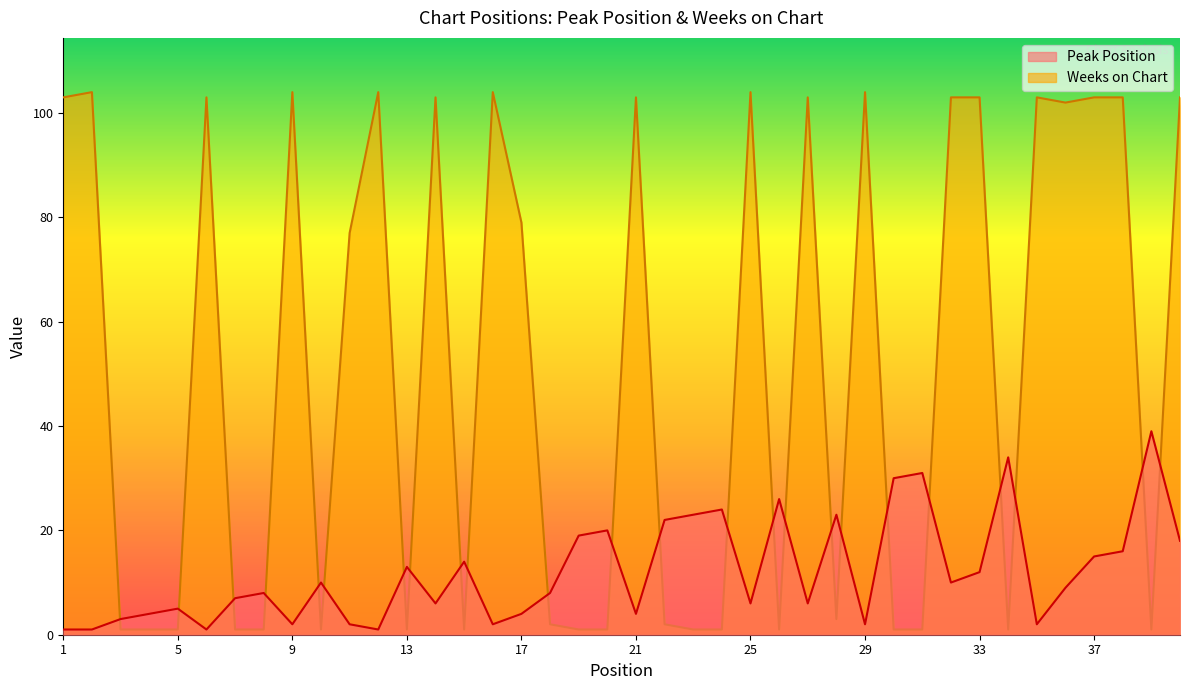

At which category does Weeks on Chart reach its first local valley?

10